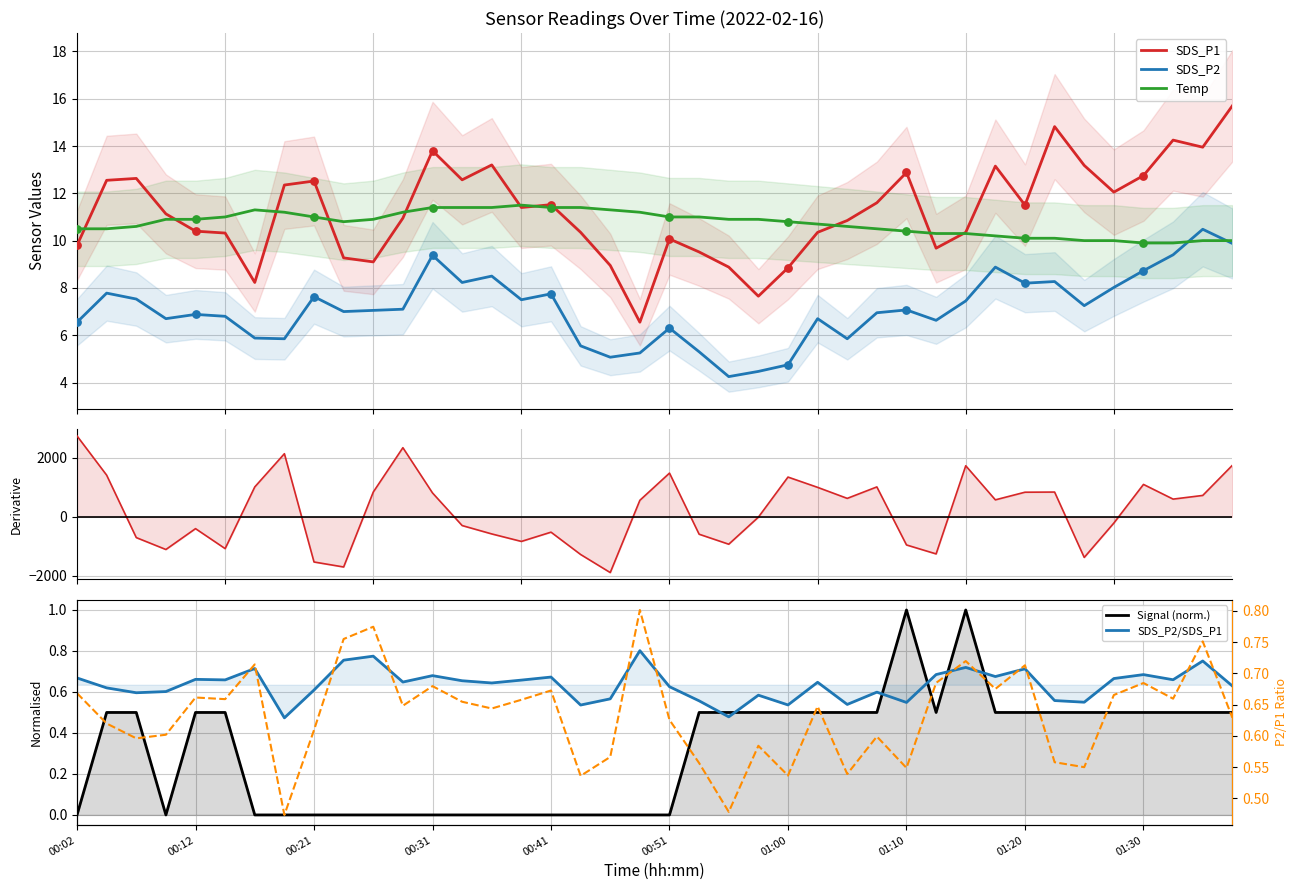

True or false: SDS_P2 and SDS_P1 cross at least once.

False